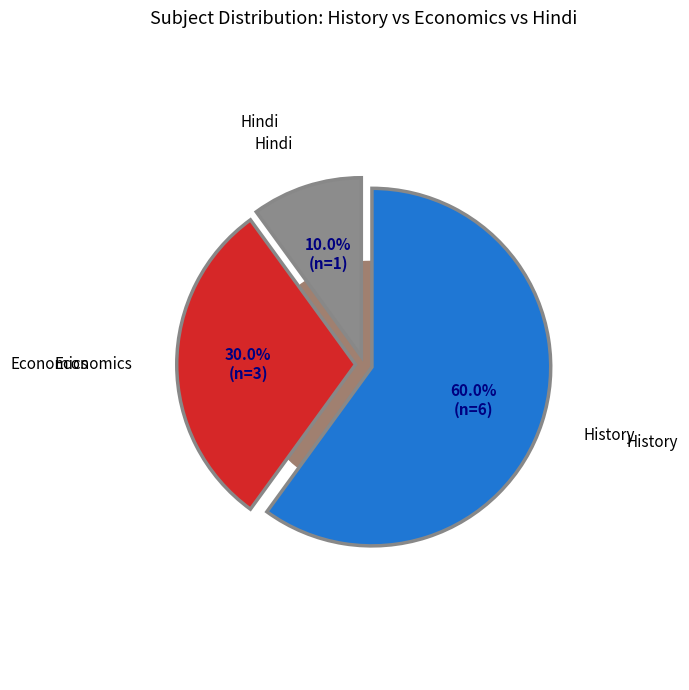

To the nearest percent, what portion does History represent?

60%